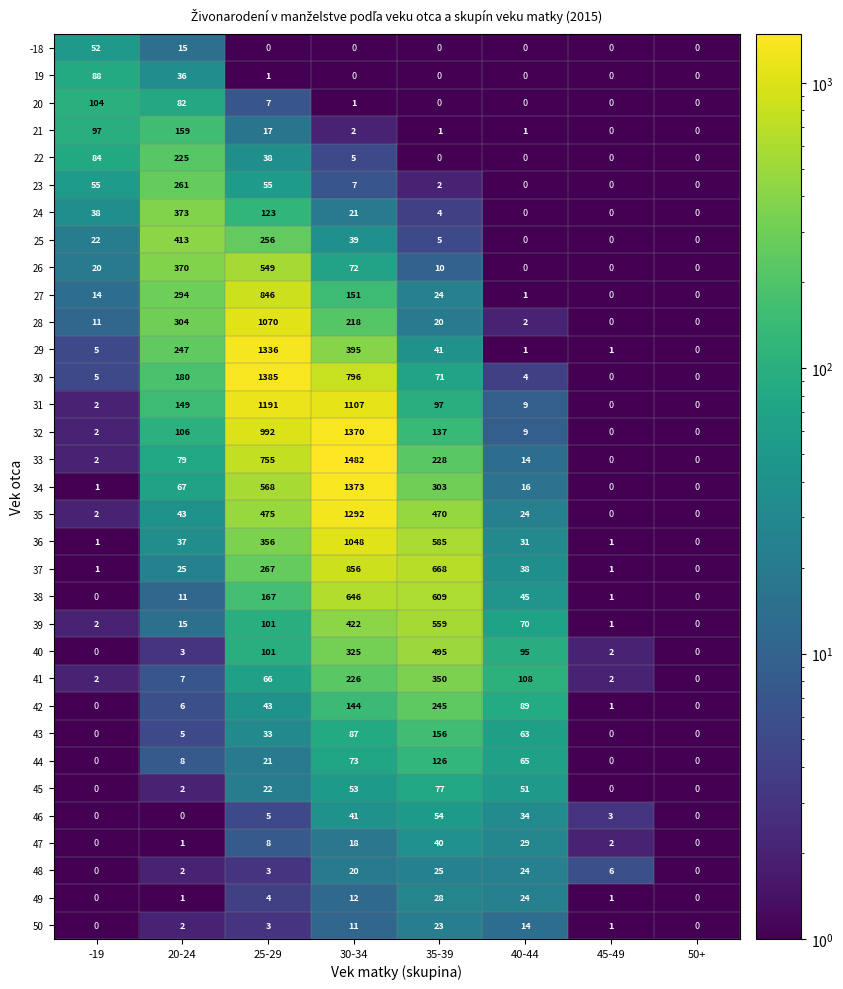

The 22 series shows 0 at 50+. True or false?

True